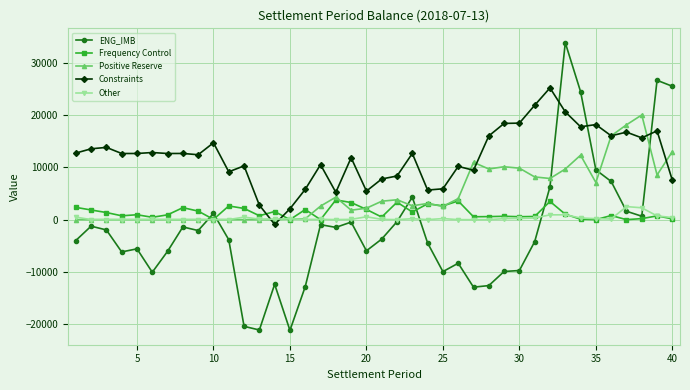

True or false: Other and Positive Reserve cross at least once.

True